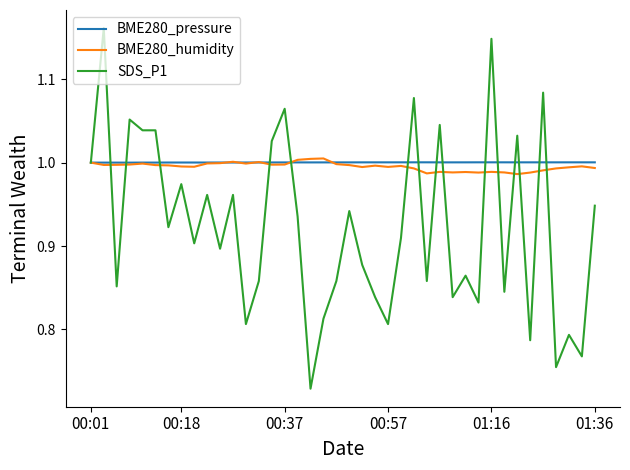

Which series has the widest spread of values?

SDS_P1